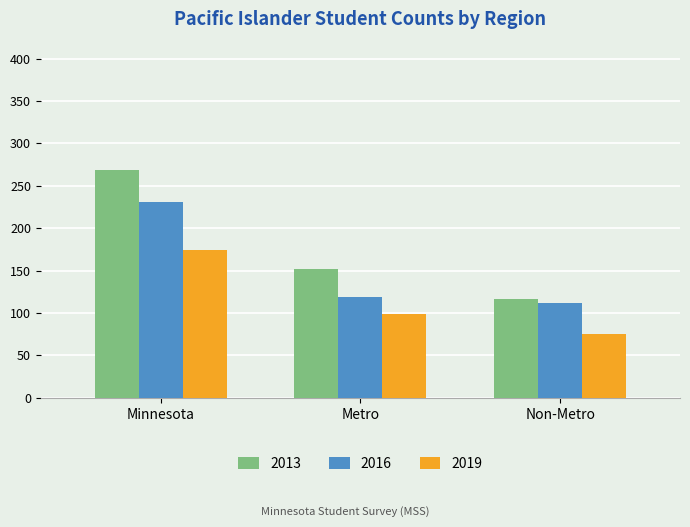

Reading left to right, transcribe all the data shown in this chart.

2013: 268	152	116
2016: 231	119	112
2019: 174	99	75